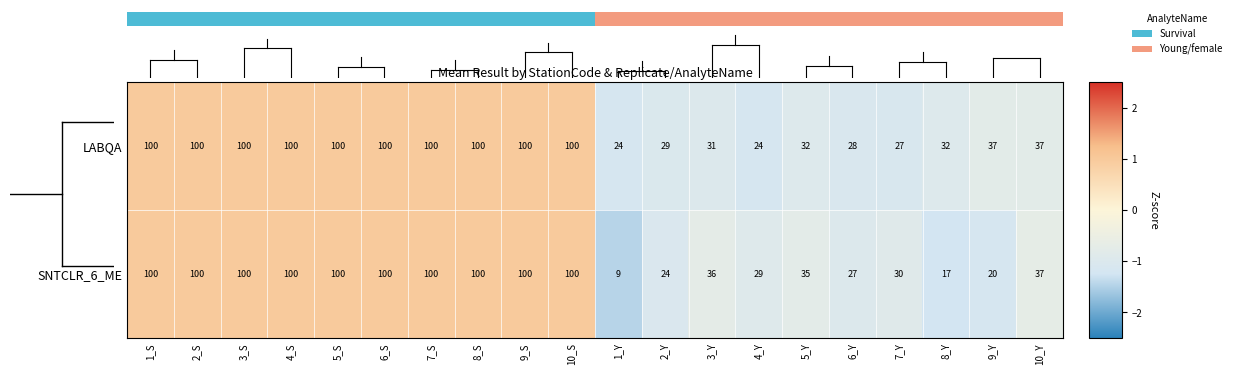

Where is SNTCLR_6_ME nearest to the value 54?

10_Y